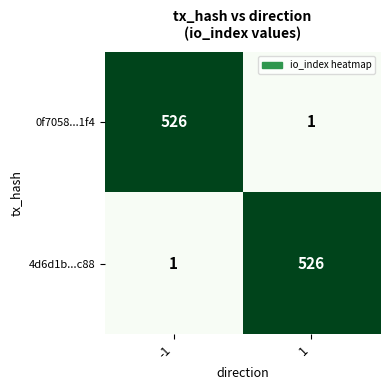

Is it true that 0f7058...1f4 equals 526 at -1?

True